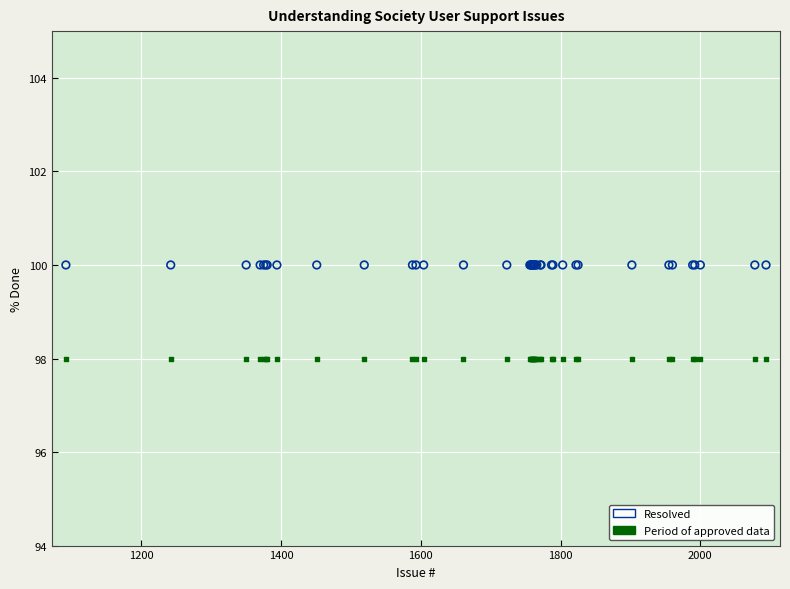

Which series contains the lowest Y value?

Period of approved data